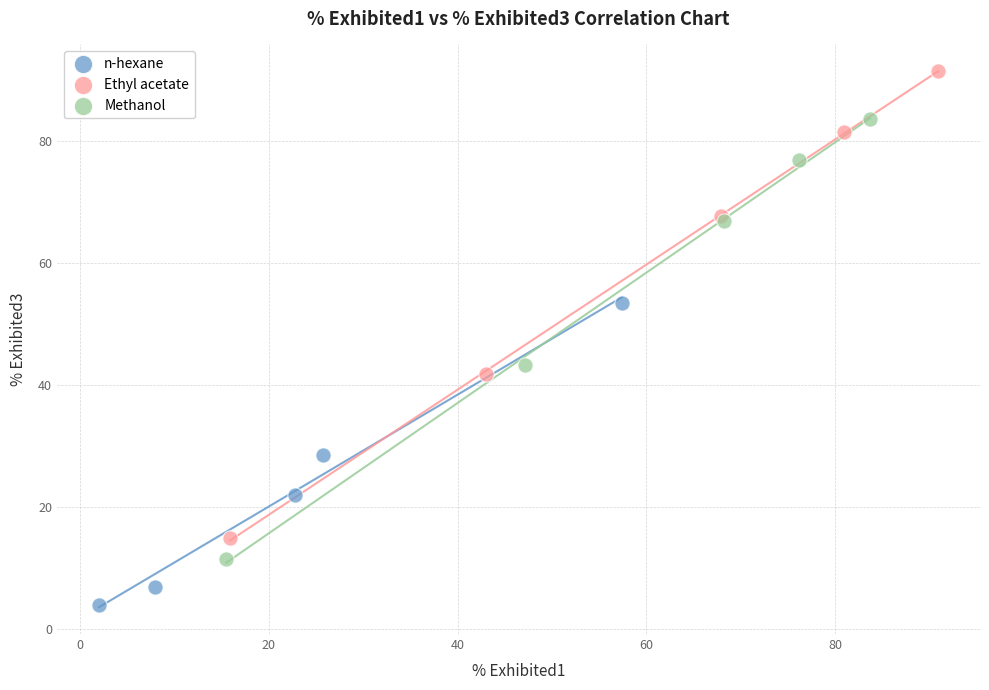

Which series contains the highest Y value?

Ethyl acetate